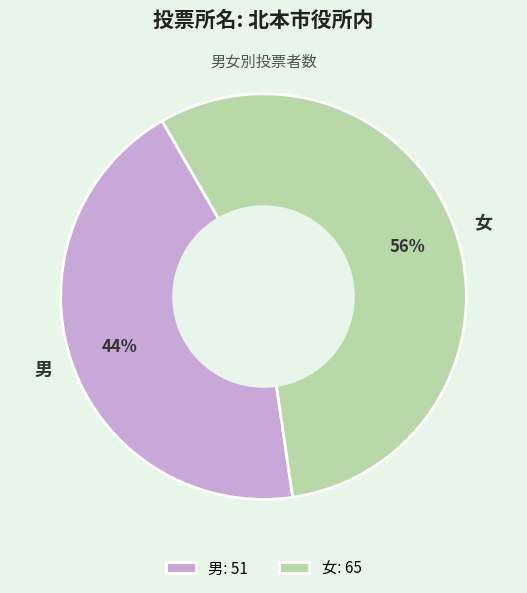

Is 男 the majority of the pie?

No